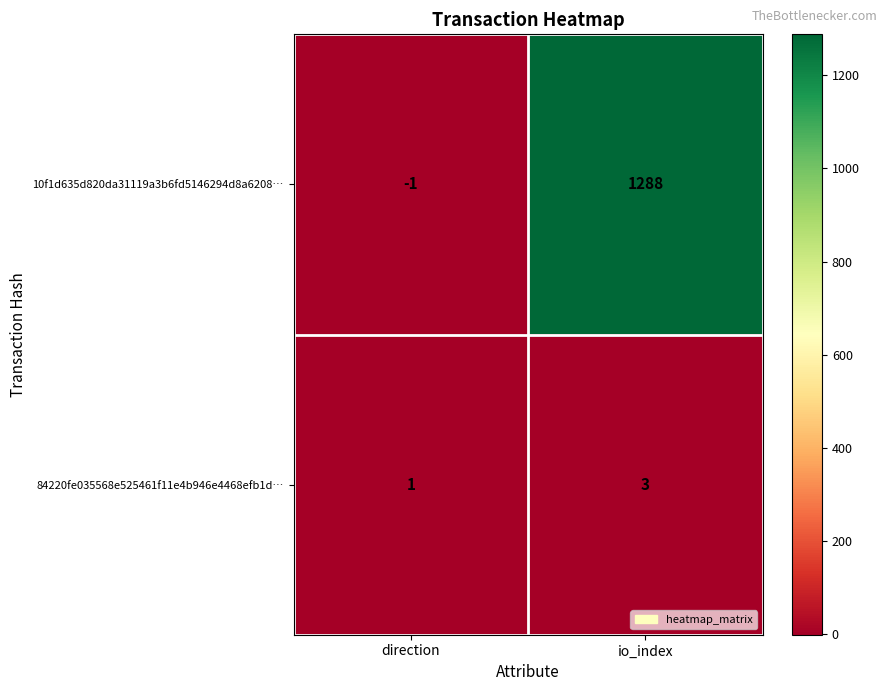

How many data points does each series have?

2